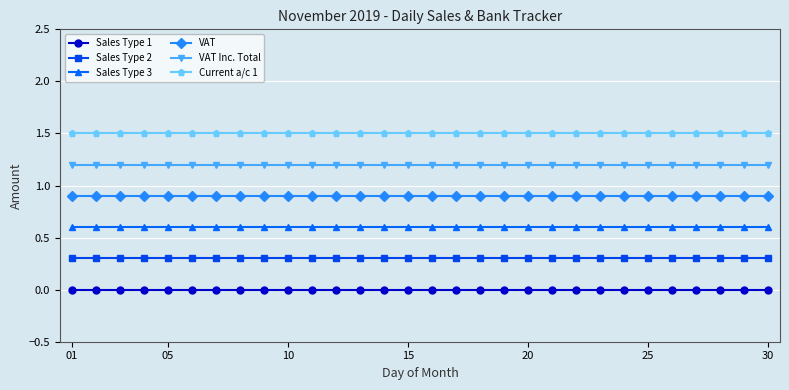

Rank the series by their average value, from highest to lowest.

Current a/c 1, VAT Inc. Total, VAT, Sales Type 3, Sales Type 2, Sales Type 1